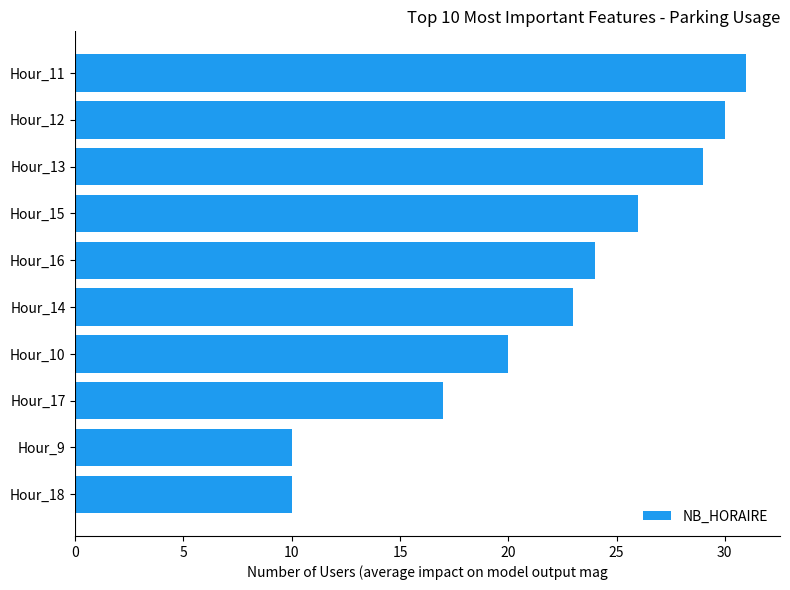

What is the value of the 3rd bar from the top?

29